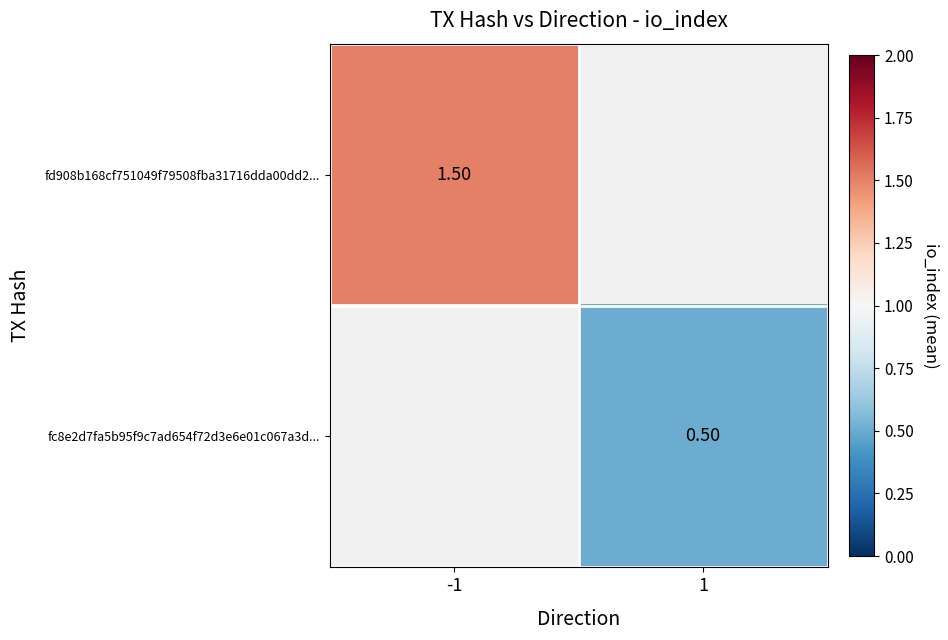

Rank the categories by fc8e2d7fa5b95f9c7ad654f72d3e6e01c067a3d... value from highest to lowest.

-1, 1